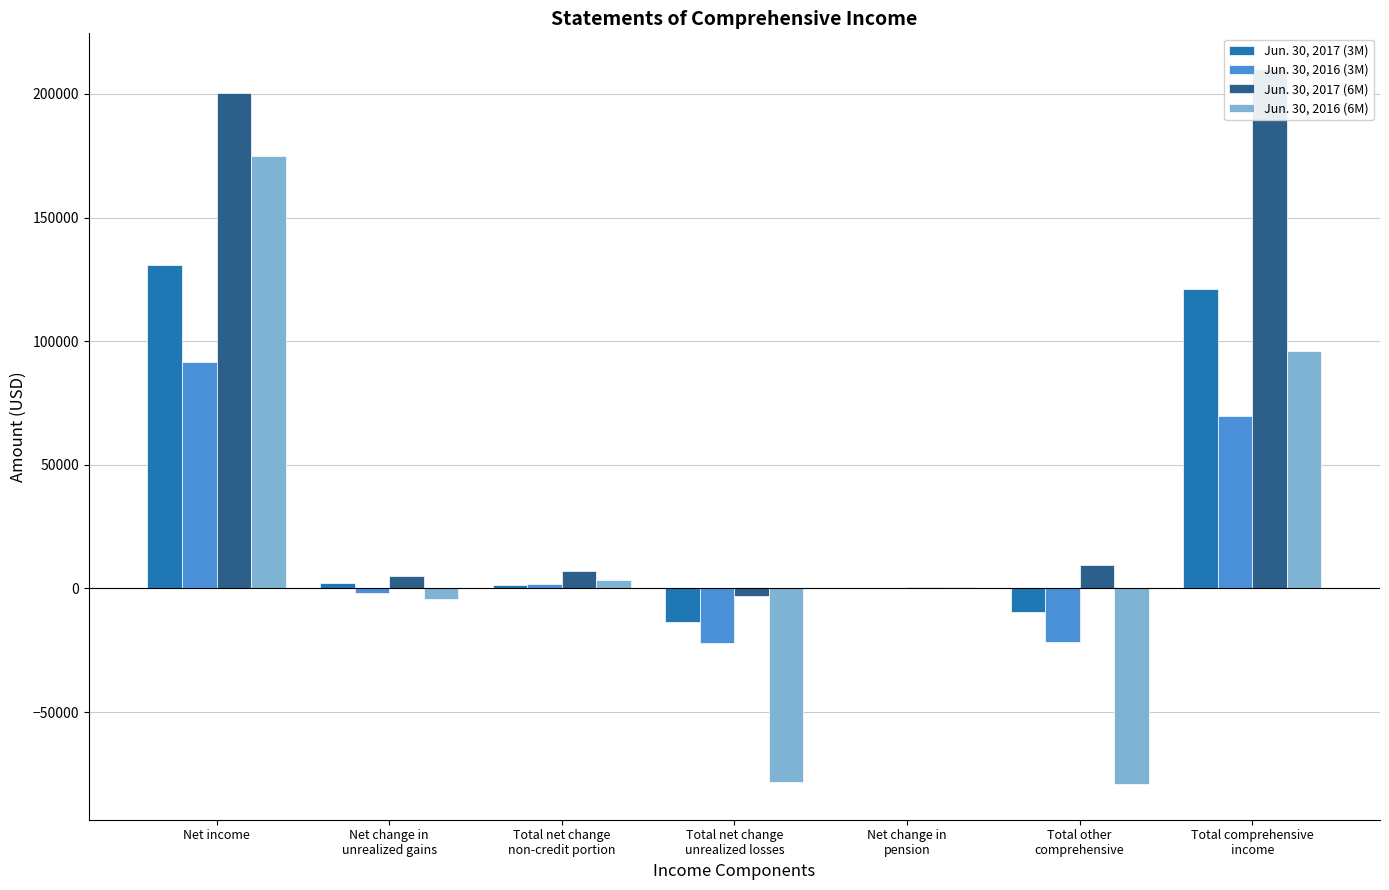

What is the total value across all series at Total comprehensive
income?

497098